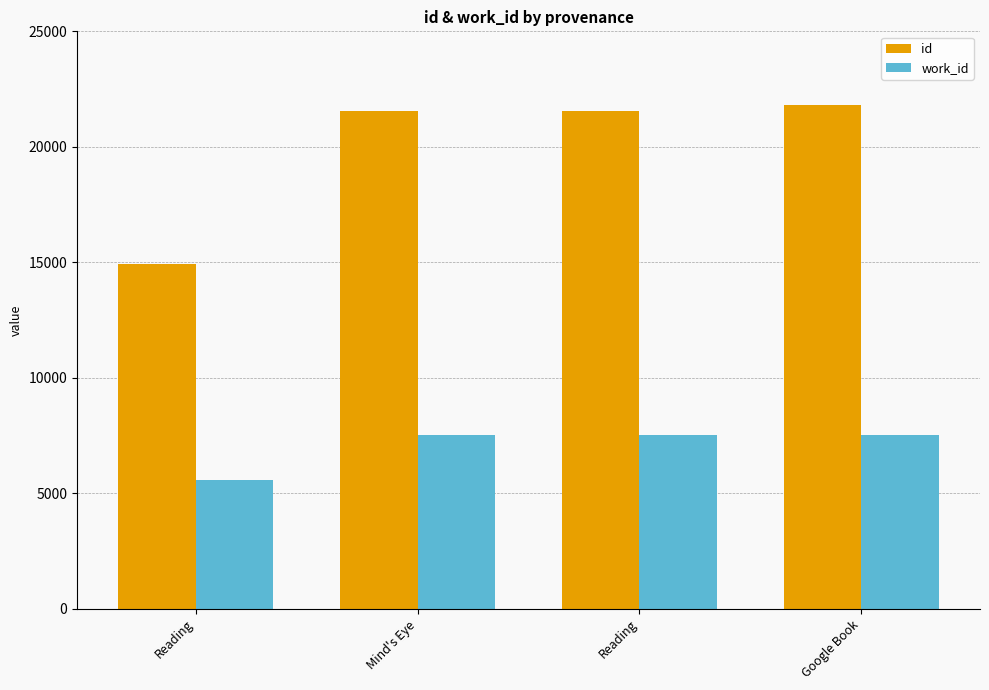

What is the minimum value shown in the chart?

5586